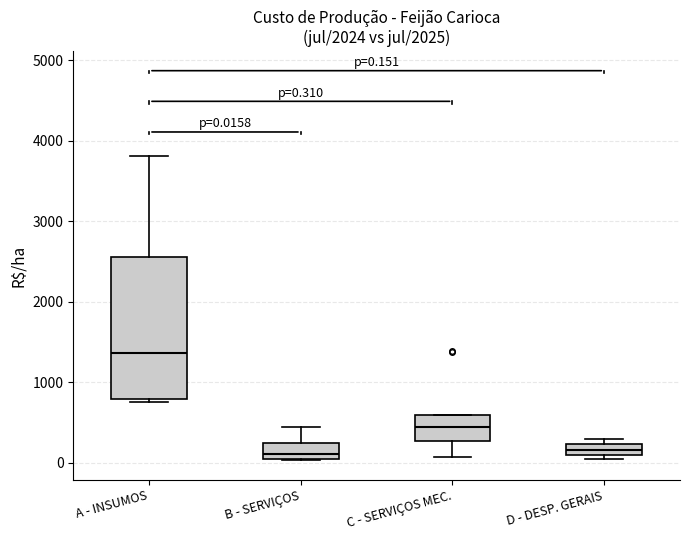

Comparing the boxes themselves (not the whiskers), which one is the tallest?

A - INSUMOS